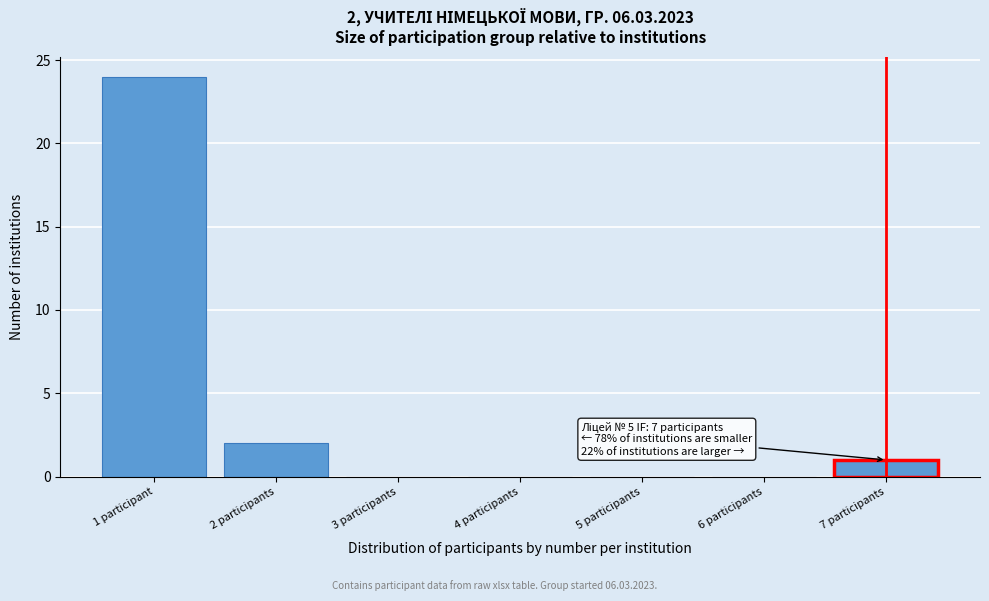

Reading left to right, list all the values displayed in this chart.

1 participant=24	2 participants=2	3 participants=0	4 participants=0	5 participants=0	6 participants=0	7 participants=1